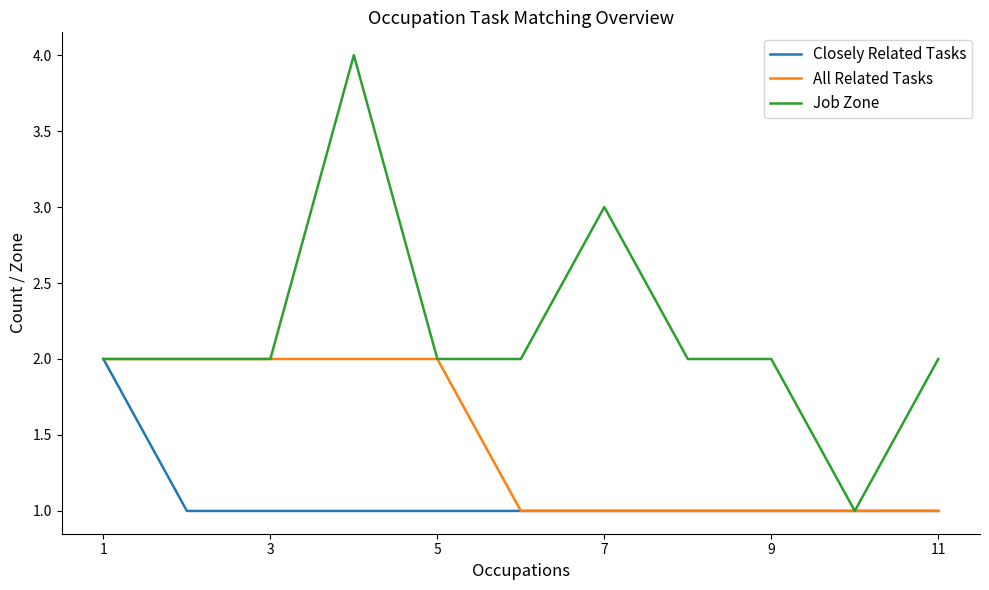

What is the maximum value shown in the chart?

4